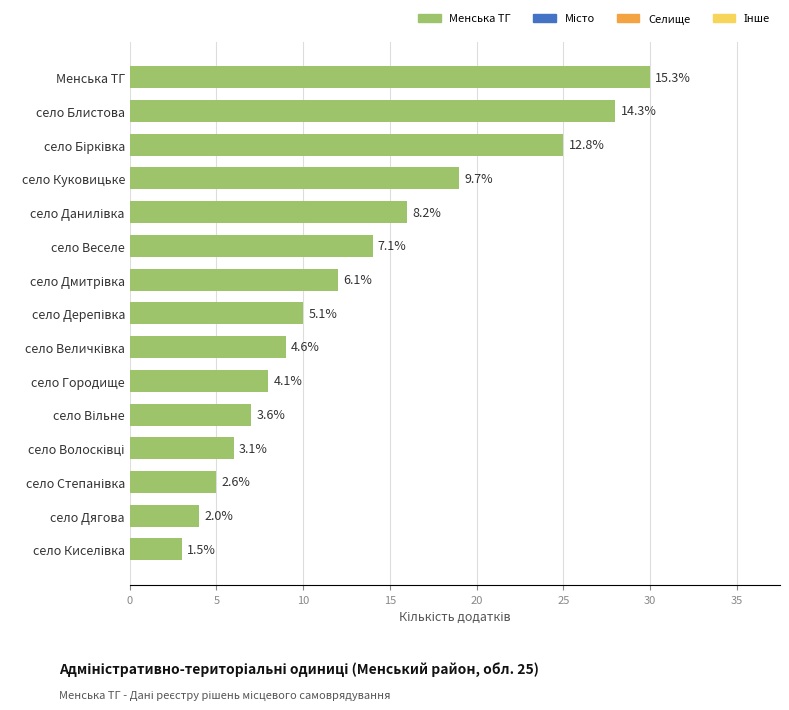

Does the chart contain any negative values?

No